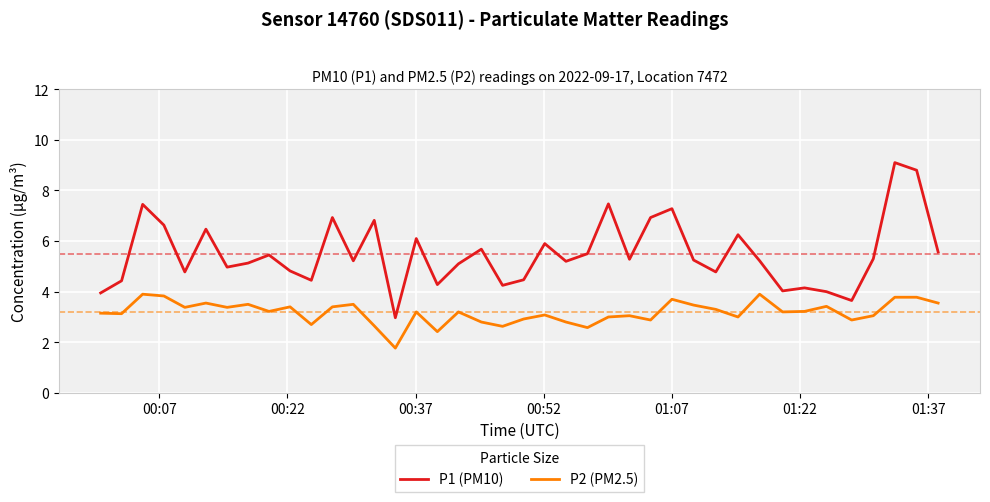

Rank the series by their maximum value, from highest to lowest.

P1 (PM10), P2 (PM2.5)